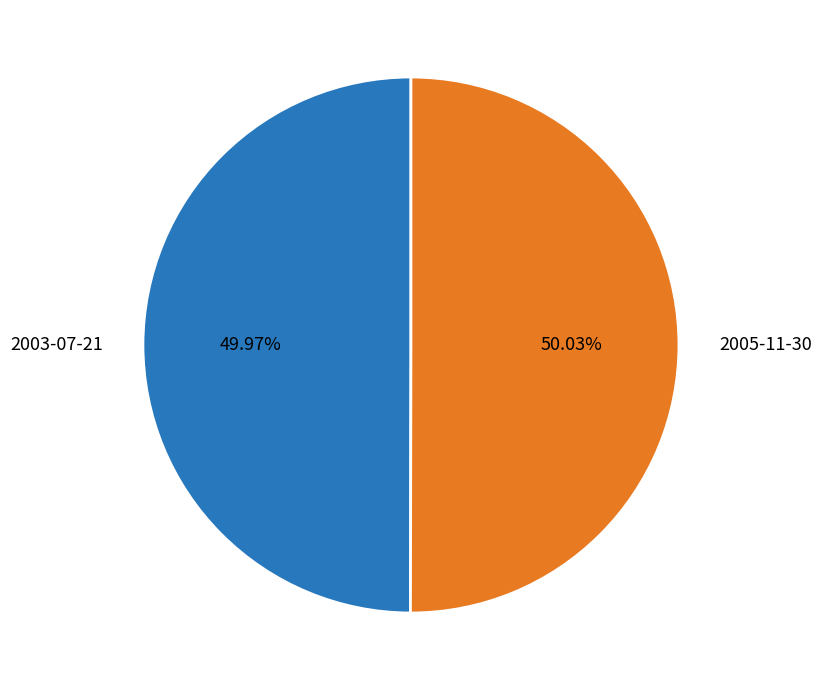

Does any single category account for the majority?

Yes